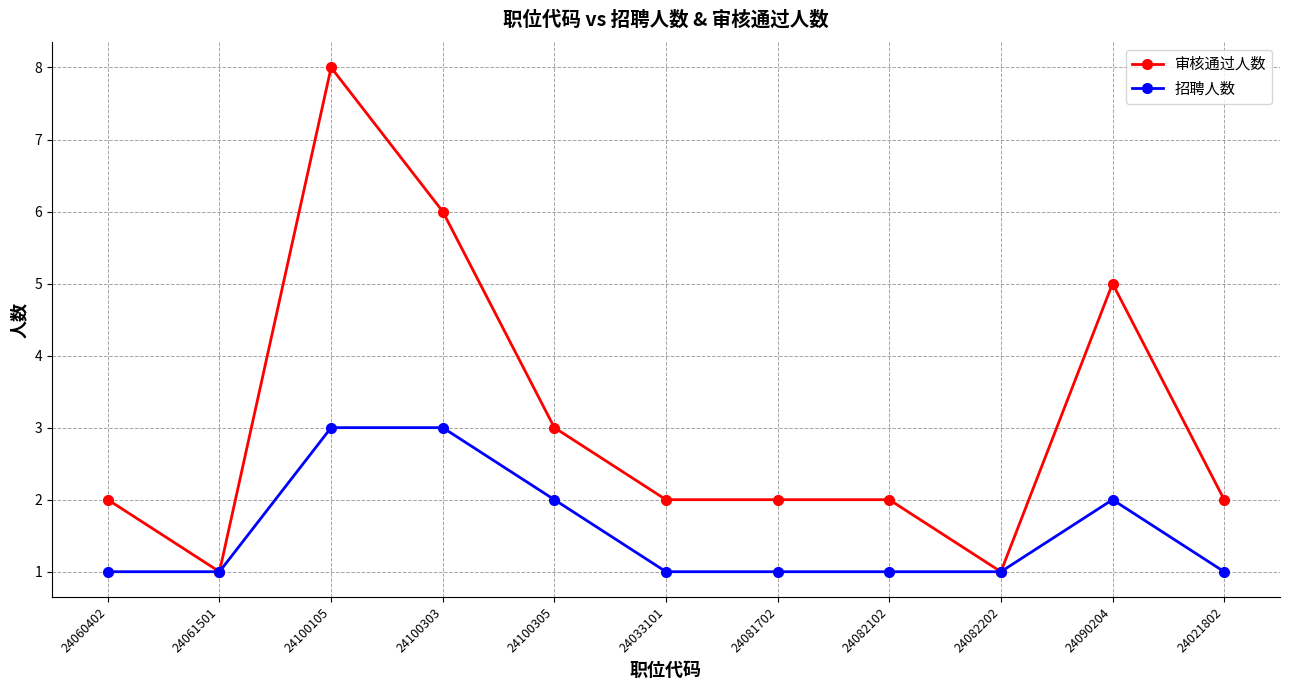

What is the highest value of the 审核通过人数 series?

8